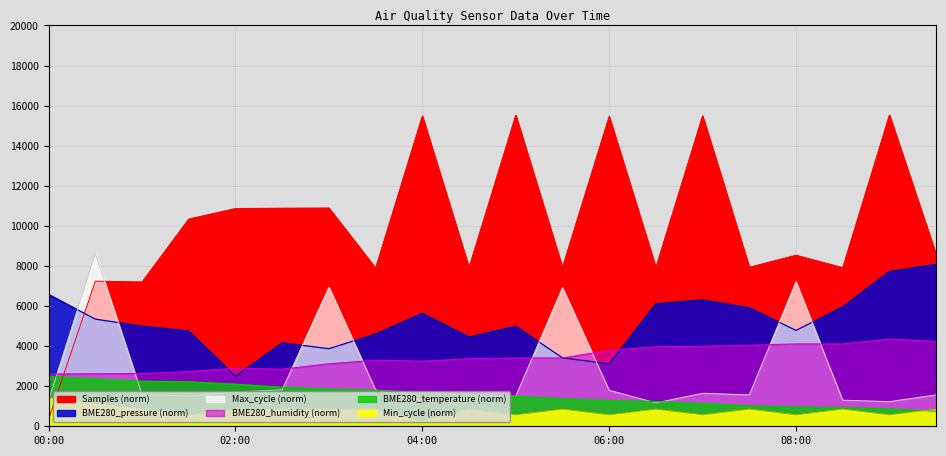

Which series ends up on top after the final intersection of BME280_temperature and Samples?

Samples